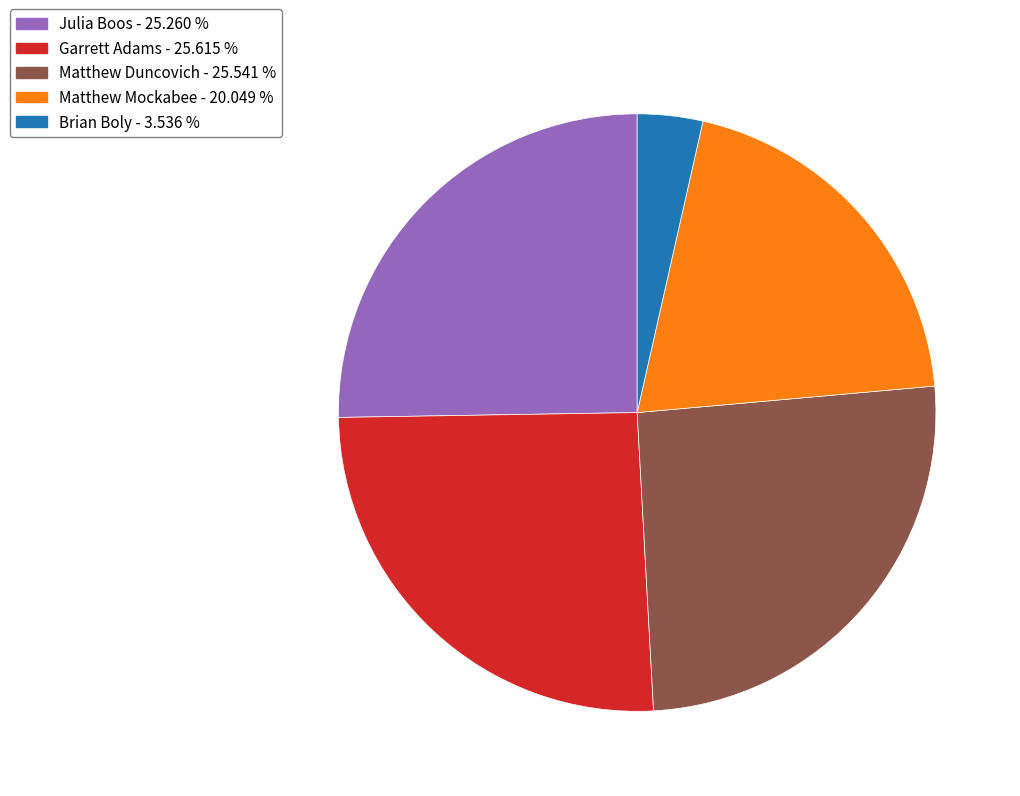

How many segments does this pie chart have?

5